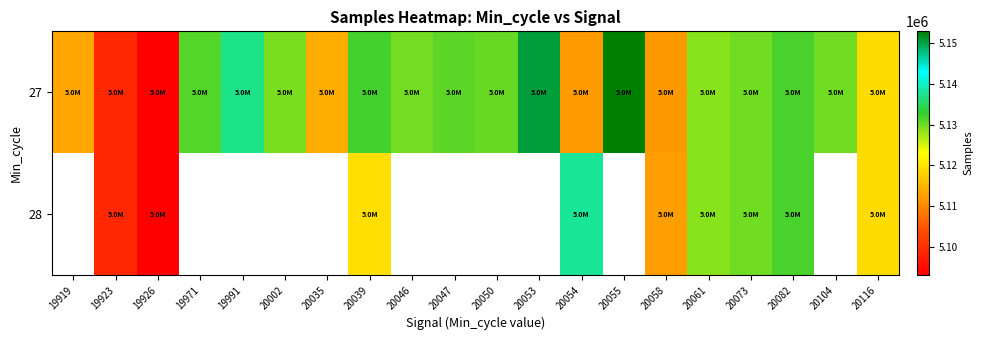

At how many categories does at least one series exceed 5112412?

17